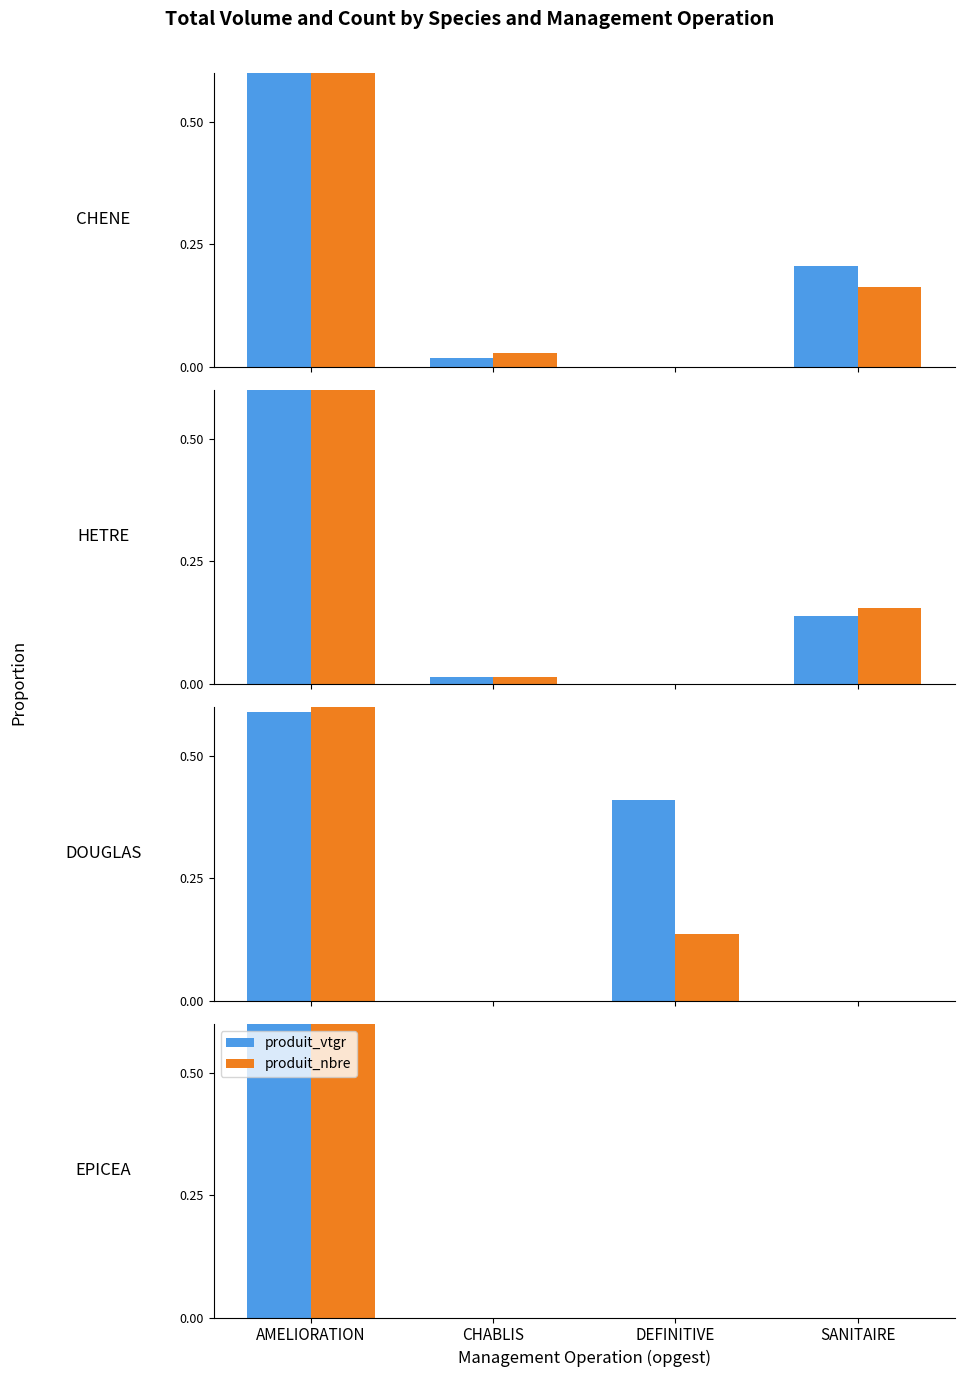

How many series are shown in this chart?

2